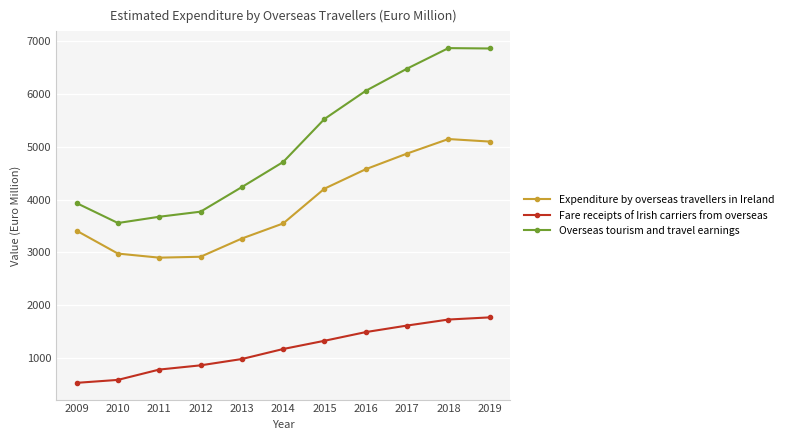

Where is Fare receipts of Irish carriers from overseas nearest to the value 1145?

2014